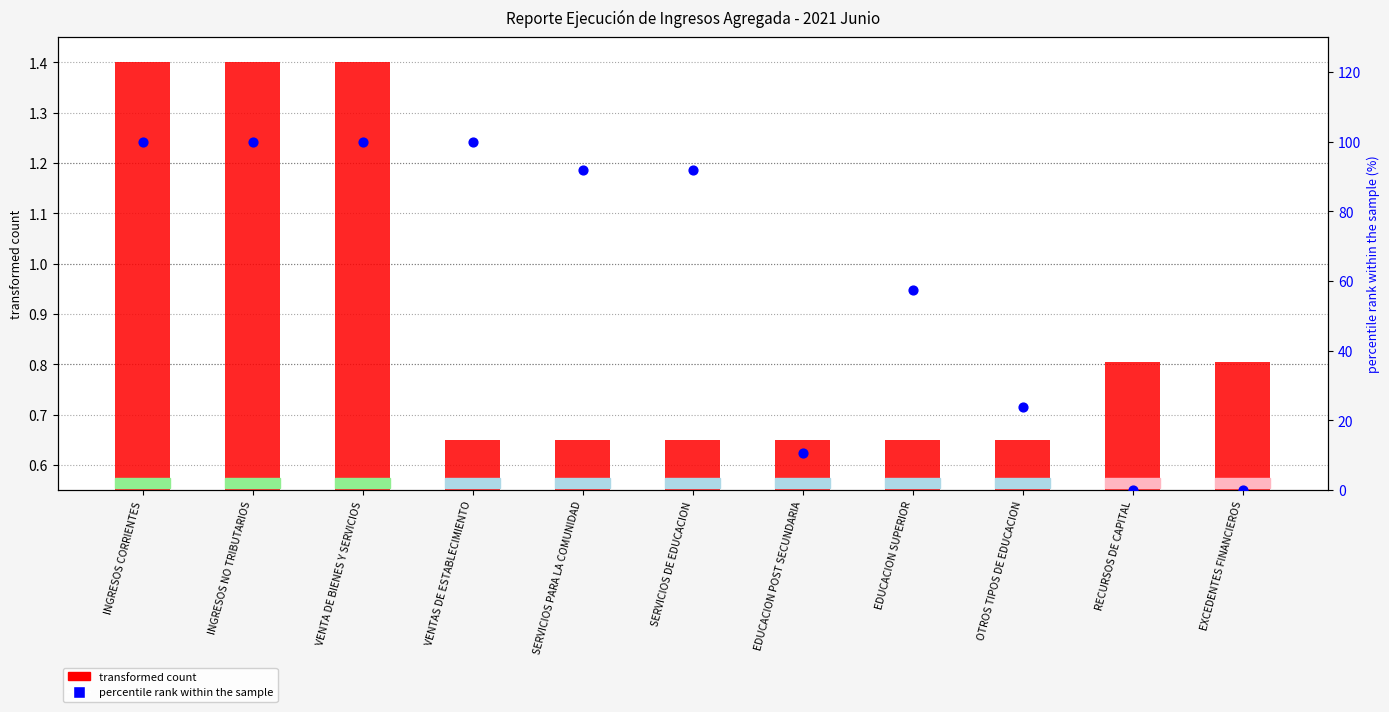

What is the total value across all series at OTROS TIPOS DE EDUCACION?

24.5